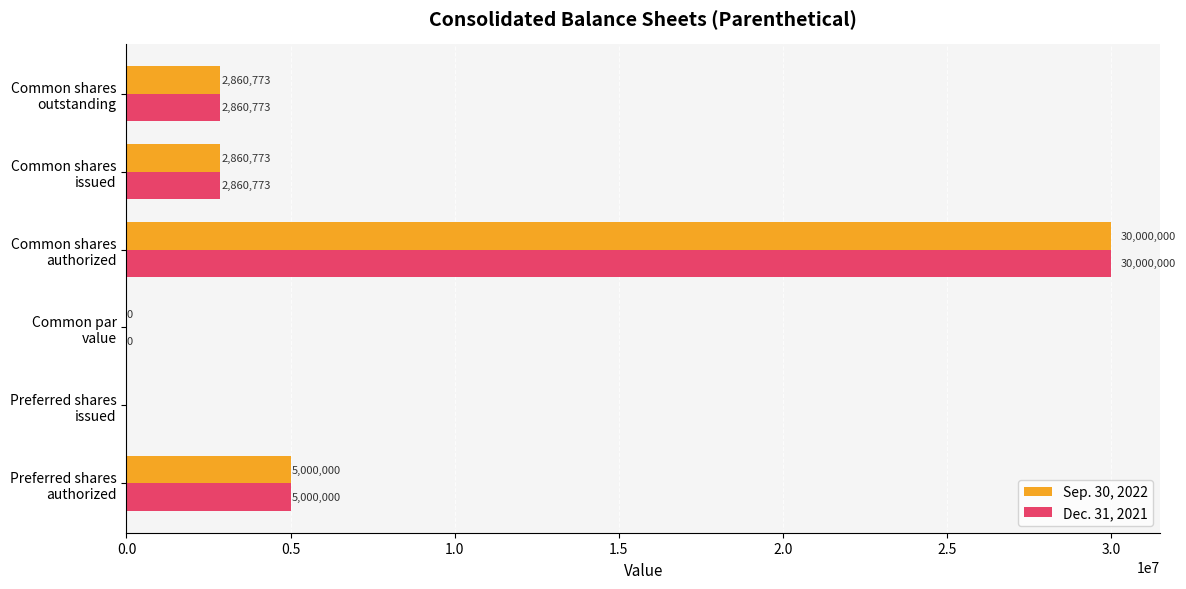

What is the sum of all Sep. 30, 2022 values?

40721546.0